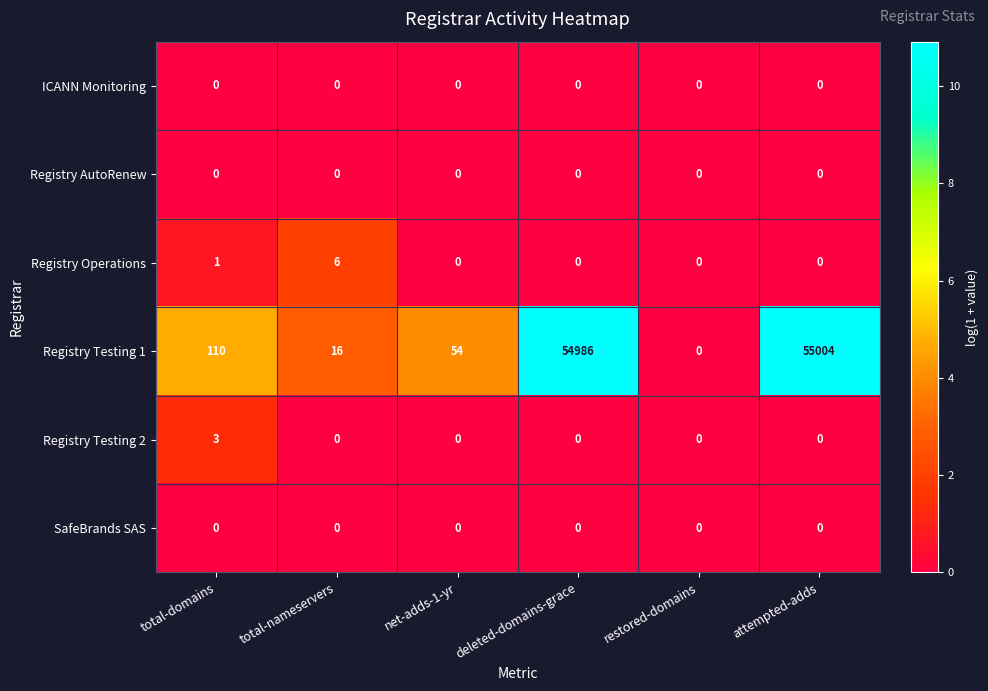

What is the spread (max minus min) of values at total-nameservers?

16